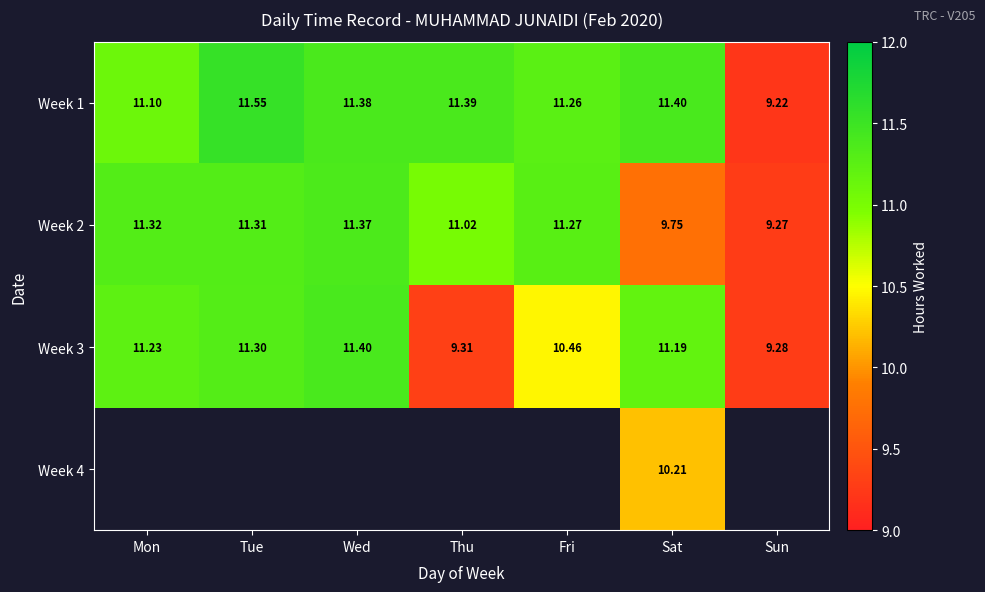

The value of Week 3 at Fri is 10.5. True or false?

True